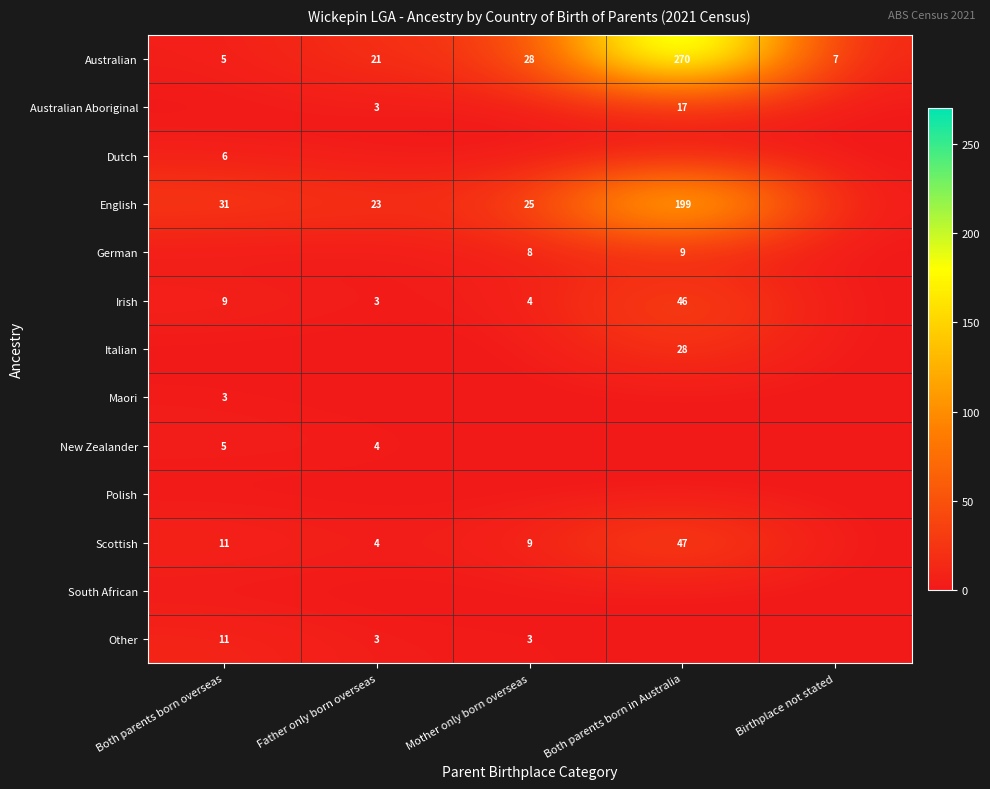

How many series are shown in this chart?

13